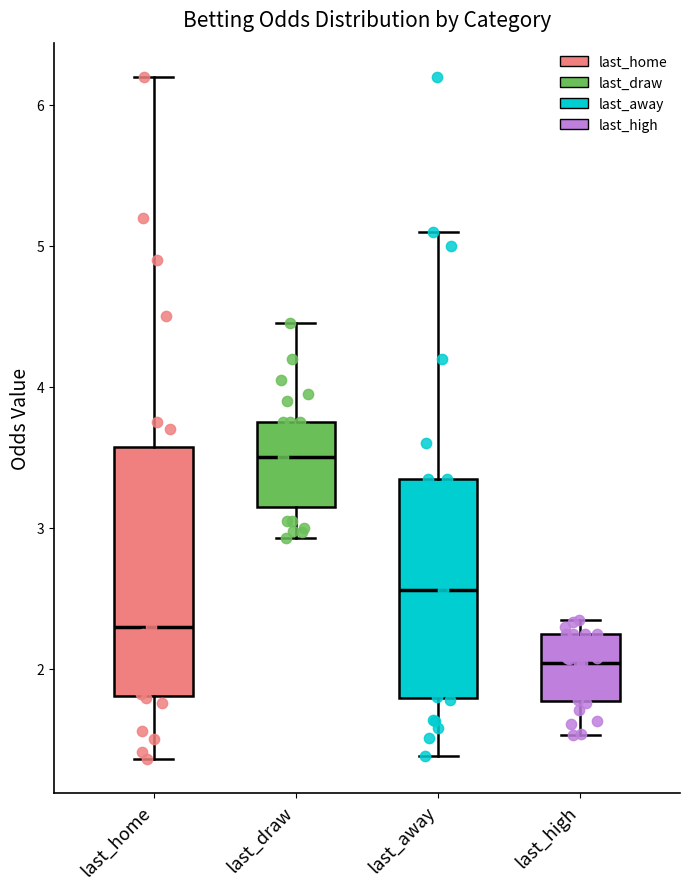

Comparing the boxes themselves (not the whiskers), which one is the tallest?

last_home